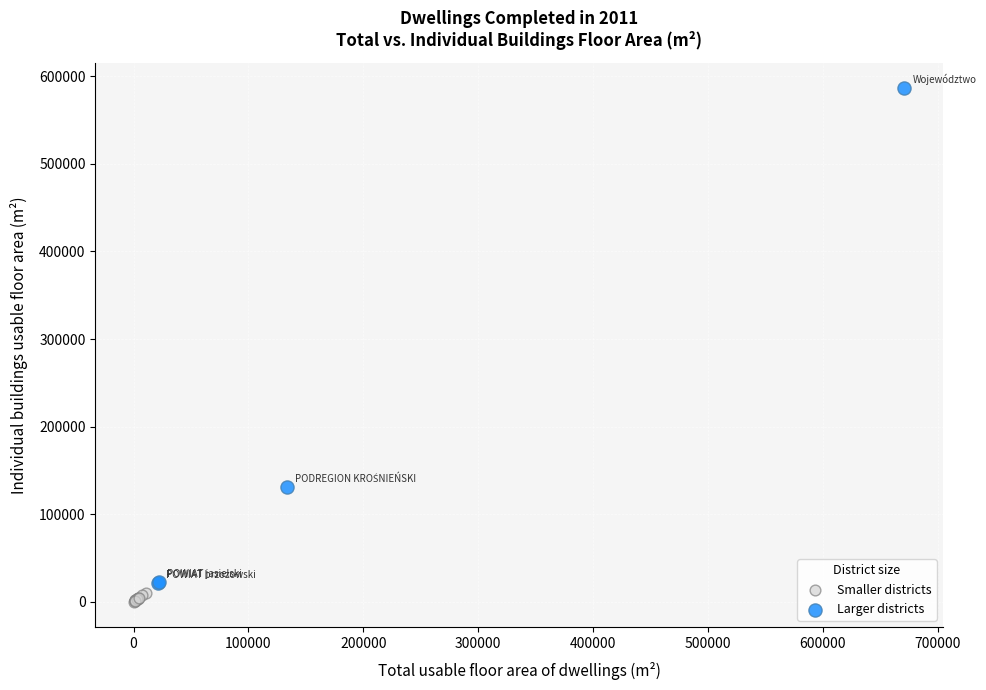

Which series contains the highest Y value?

Larger districts